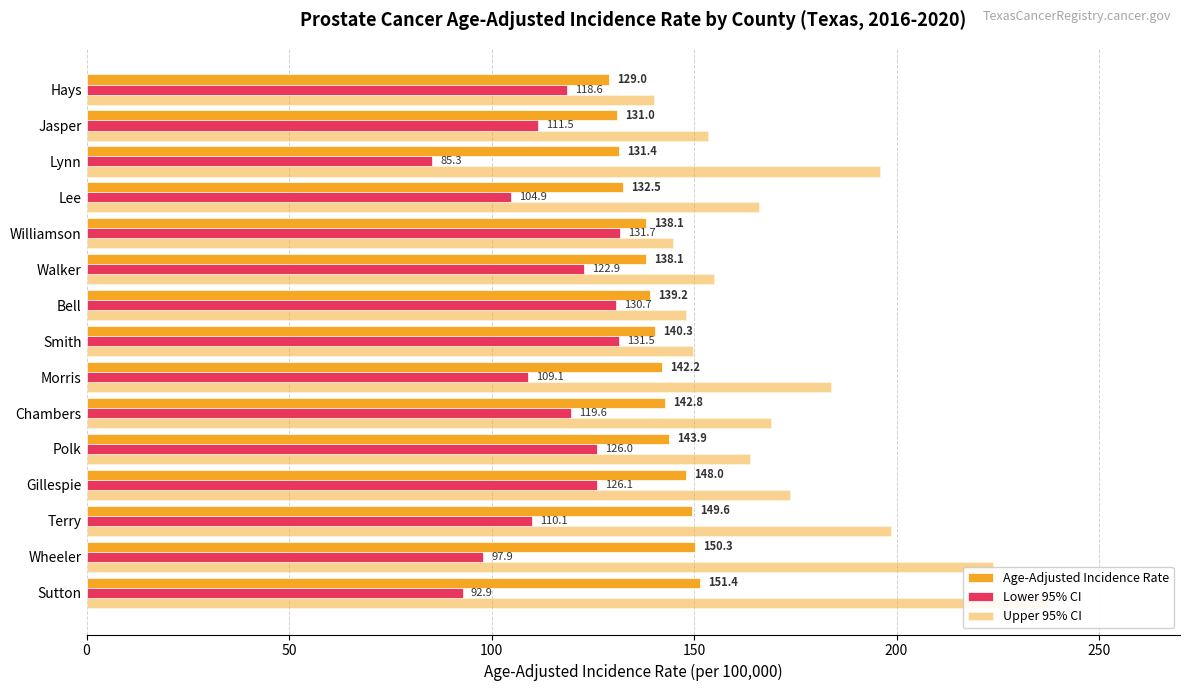

What is the approximate value of Upper 95% CI at Sutton?

237.7